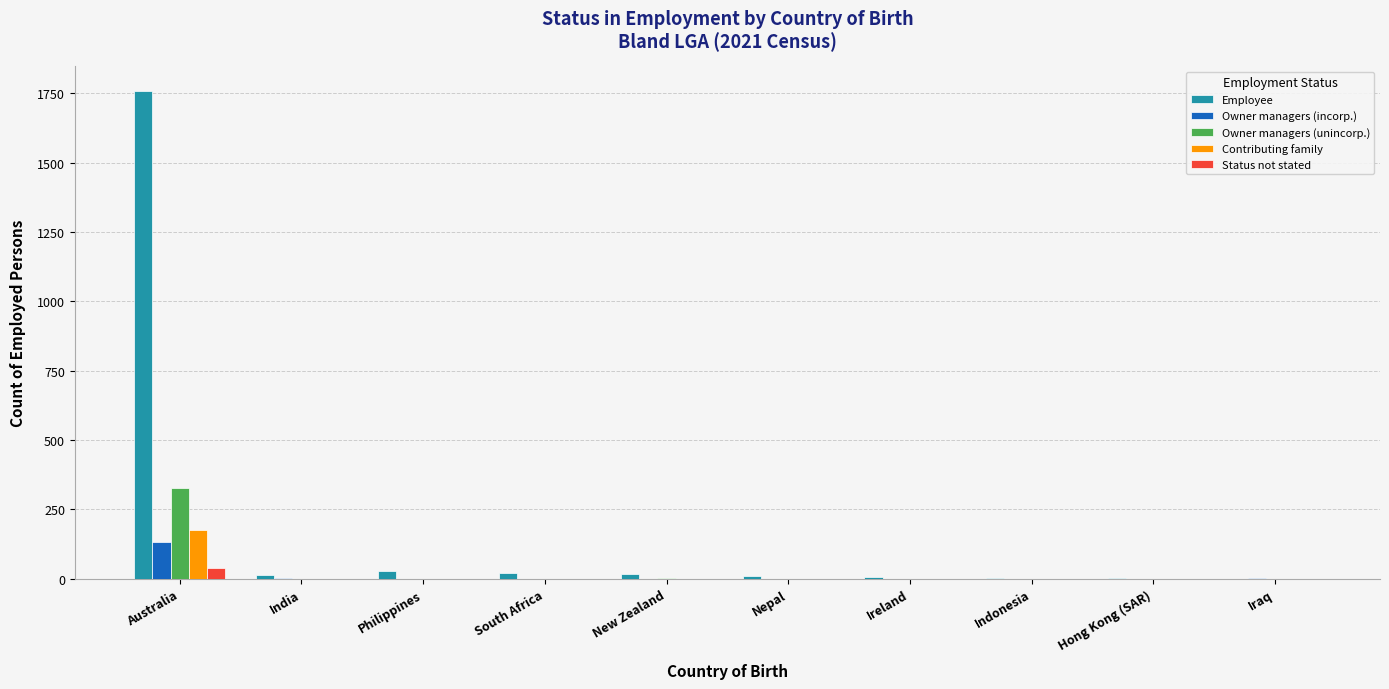

What is the sum of all Owner managers (incorp.) values?

138